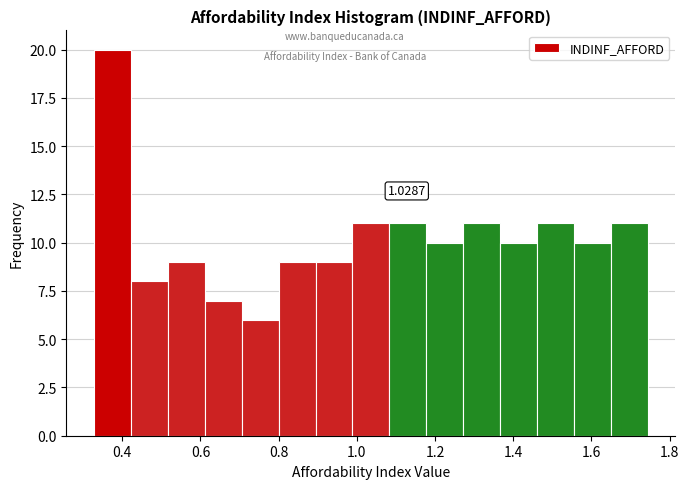

Which range on the x-axis has the tallest bar?

0.32 to 0.42